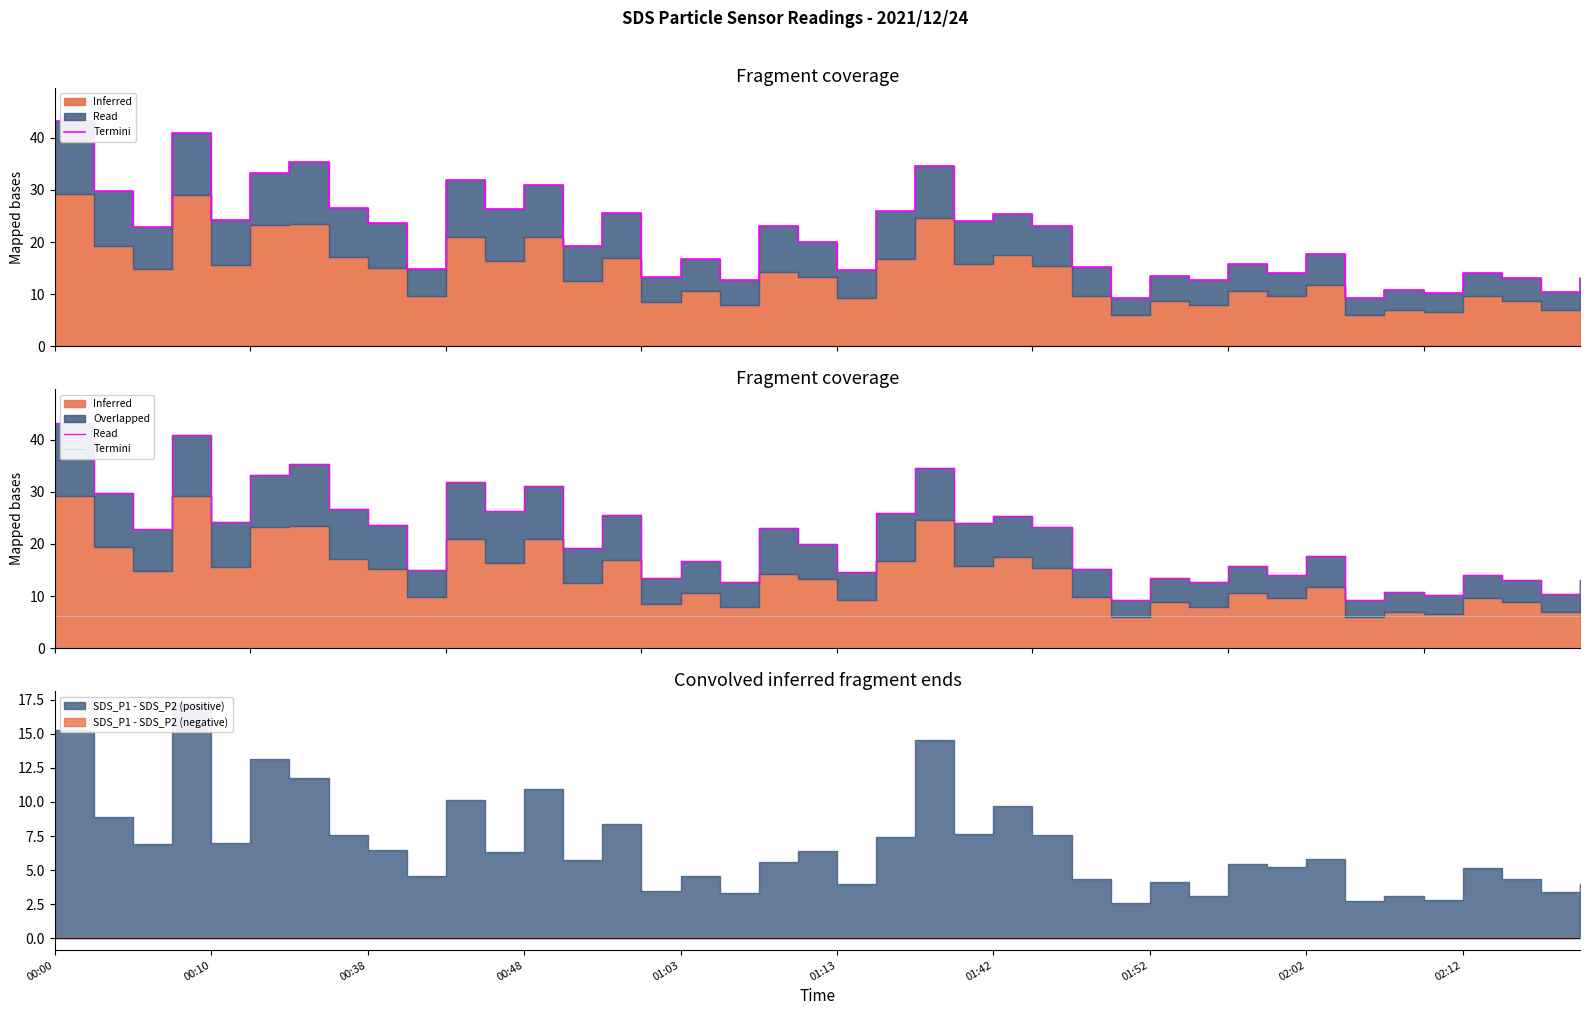

True or false: SDS_P1 and SDS_P2 cross at least once.

False